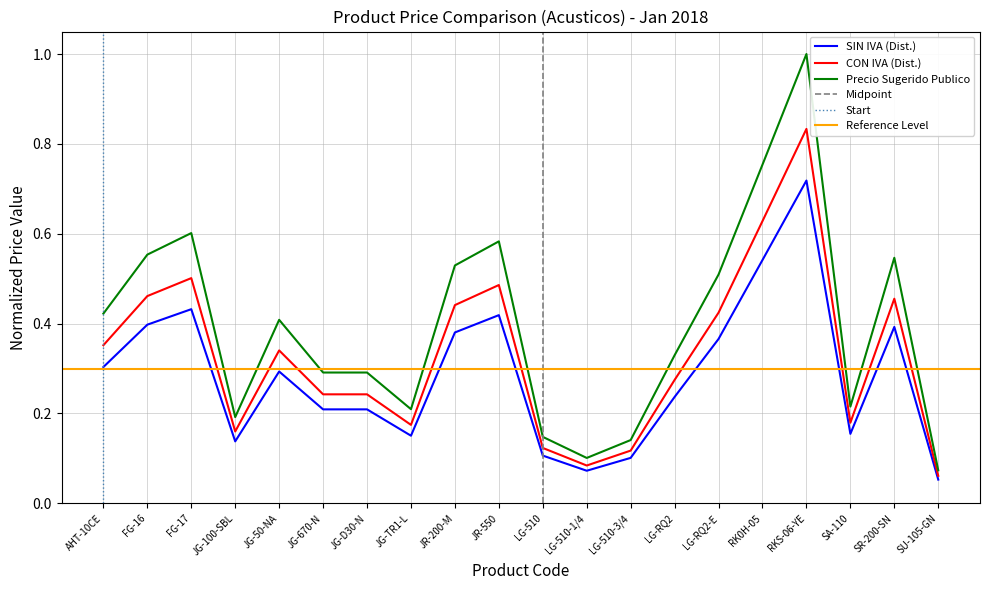

At RKS-06-YE, list the series in order from largest to smallest.

Precio Sugerido Publico, CON IVA (Dist.), SIN IVA (Dist.)